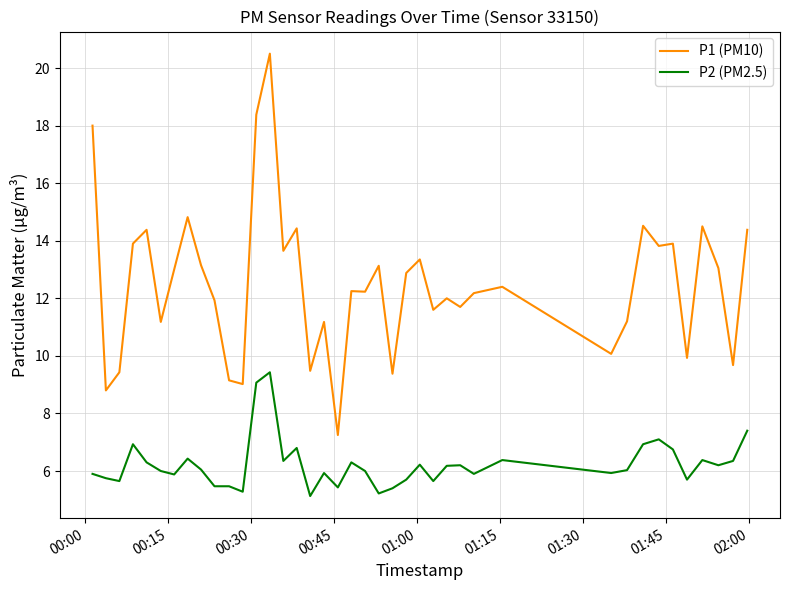

How many series are shown in this chart?

2